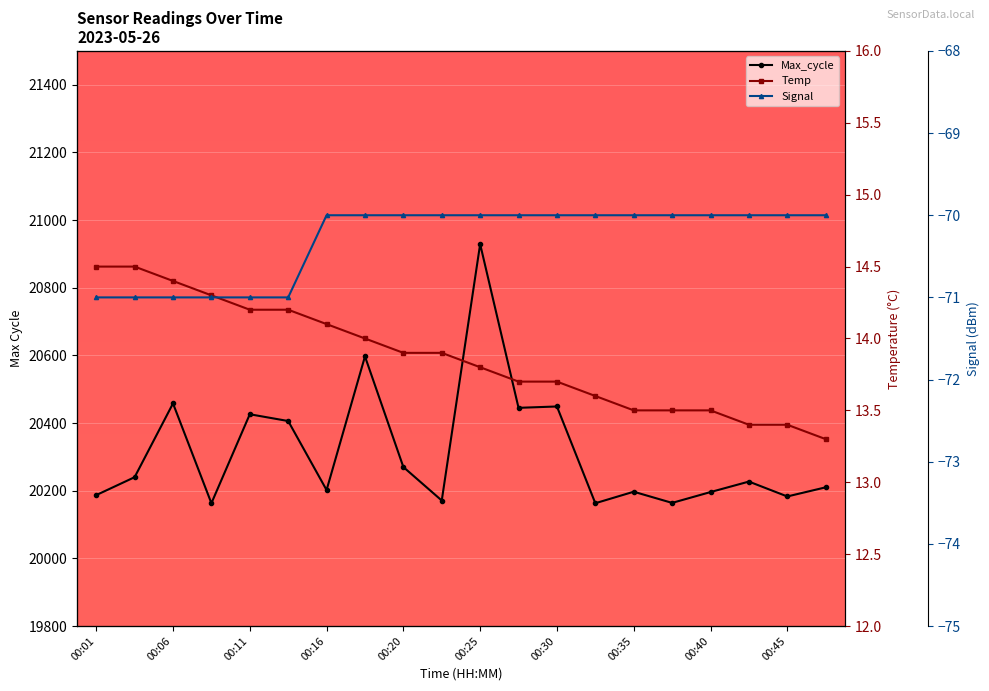

Reading left to right, what are all the values shown in this chart?

Max_cycle: 20187.0	20240.0	20458.0	20163.0	20426.0	20406.0	20202.0	20597.0	20270.0	20171.0	20929.0	20445.0	20449.0	20163.0	20197.0	20164.0	20196.0	20227.0	20183.0	20210.0
Temp: 14.5	14.5	14.4	14.3	14.2	14.2	14.1	14.0	13.9	13.9	13.8	13.7	13.7	13.6	13.5	13.5	13.5	13.4	13.4	13.3
Signal: -71.0	-71.0	-71.0	-71.0	-71.0	-71.0	-70.0	-70.0	-70.0	-70.0	-70.0	-70.0	-70.0	-70.0	-70.0	-70.0	-70.0	-70.0	-70.0	-70.0